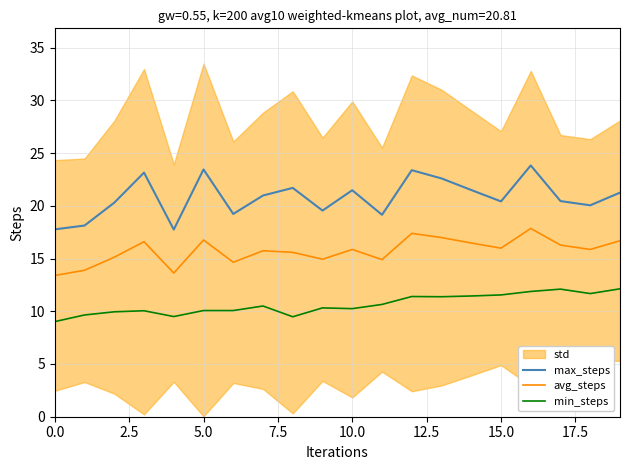

Is the value of min_steps at 0.0 greater than the value of avg_steps at 5.0?

No